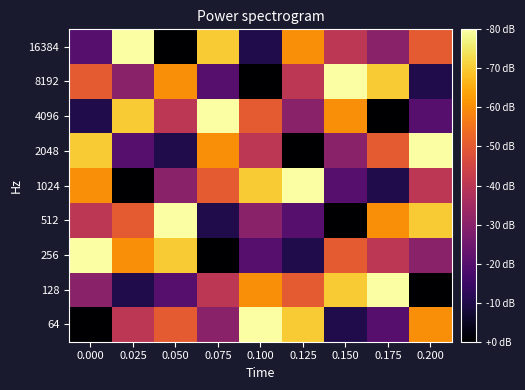

How many distinct data groups are displayed?

9